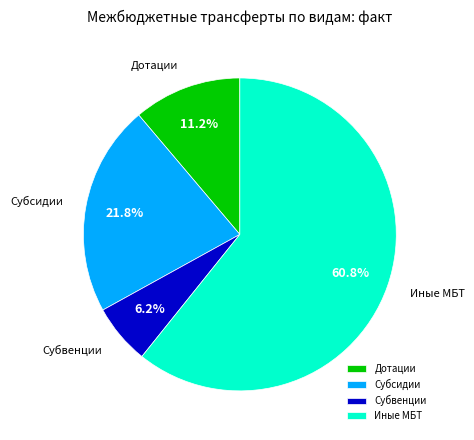

What is the ratio of the value at Субсидии to the value at Иные МБТ?

0.4